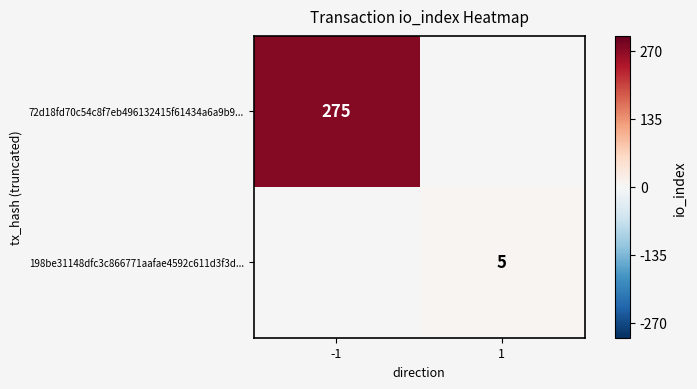

Between 1 and -1, which is larger?

-1